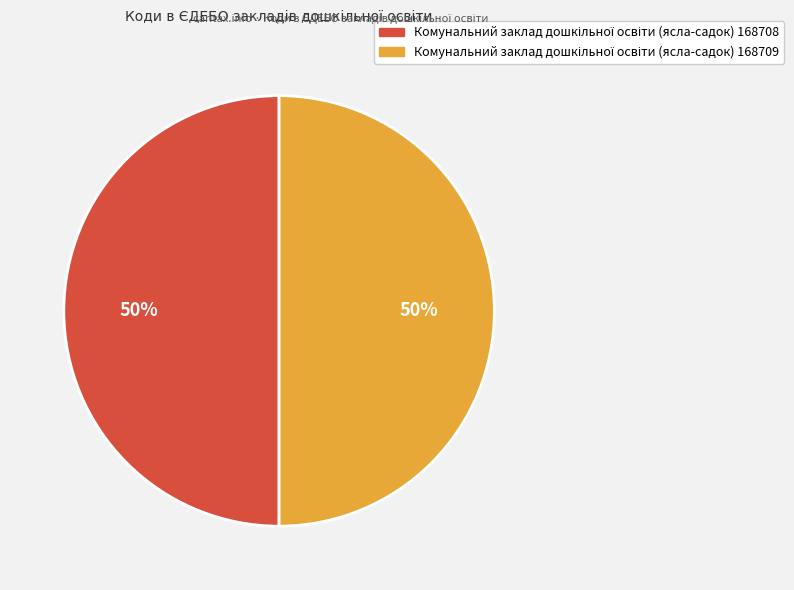

To the nearest percent, what is the average slice percentage?

50%